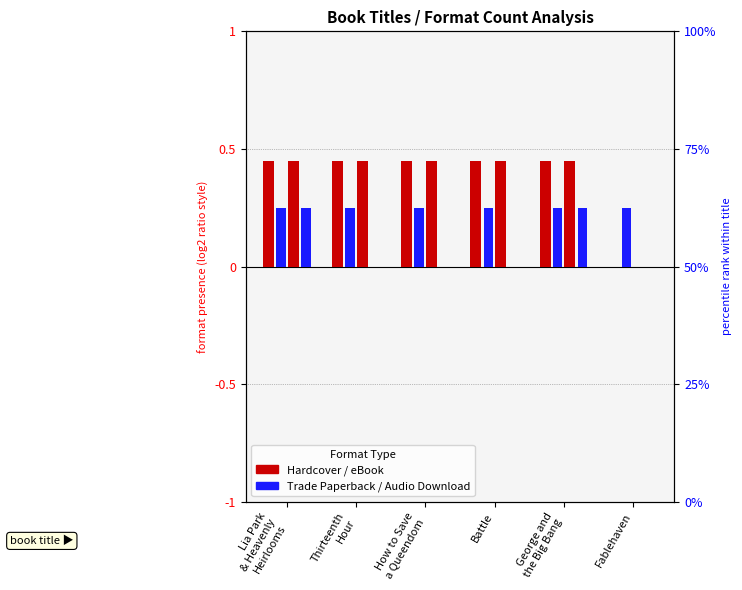

Rank the categories by Audio Download value from highest to lowest.

Lia Park
& Heavenly
Heirlooms, George and
the Big Bang, Thirteenth
Hour, How to Save
a Queendom, Battle, Fablehaven